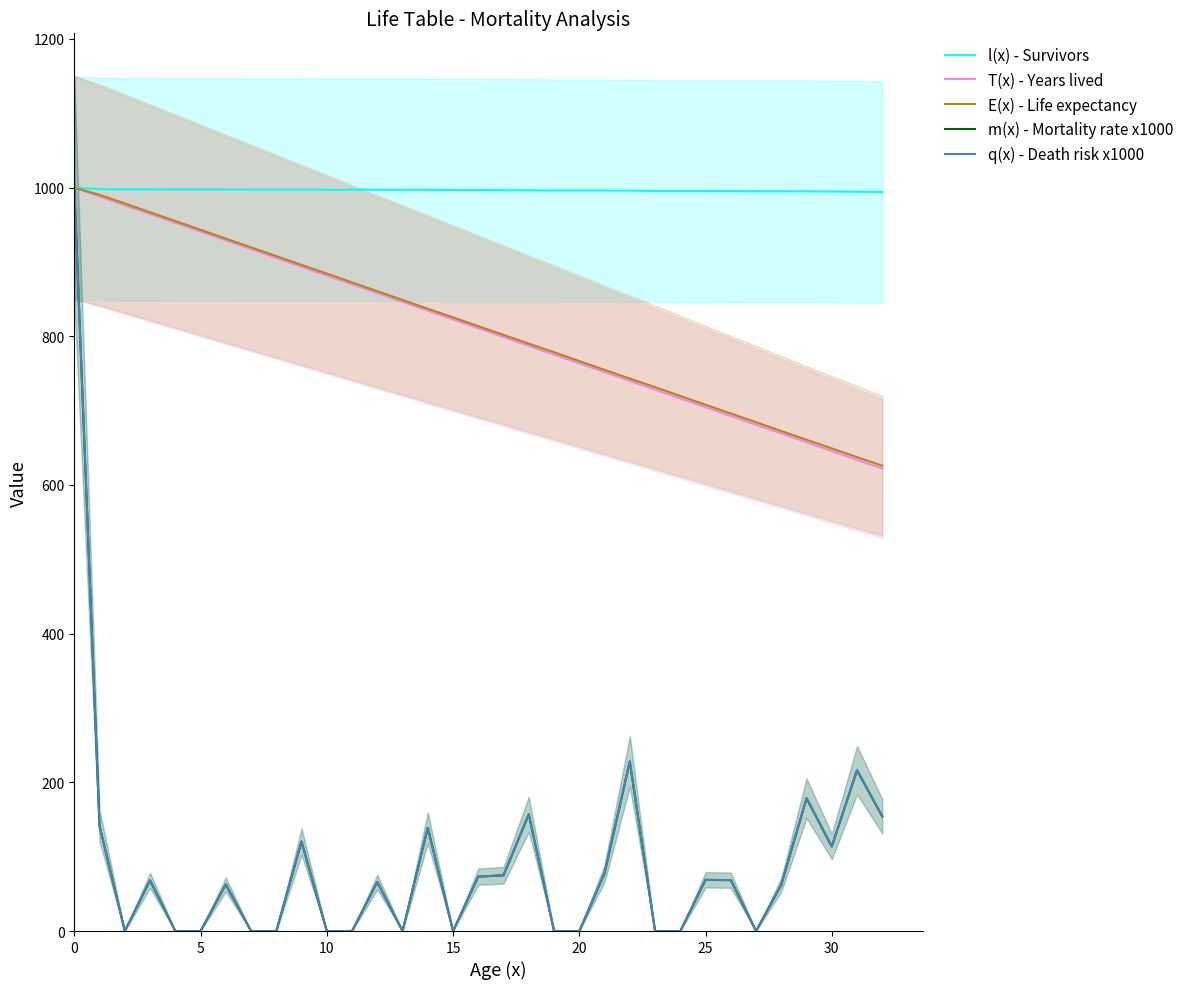

How many lines are shown in the chart?

5